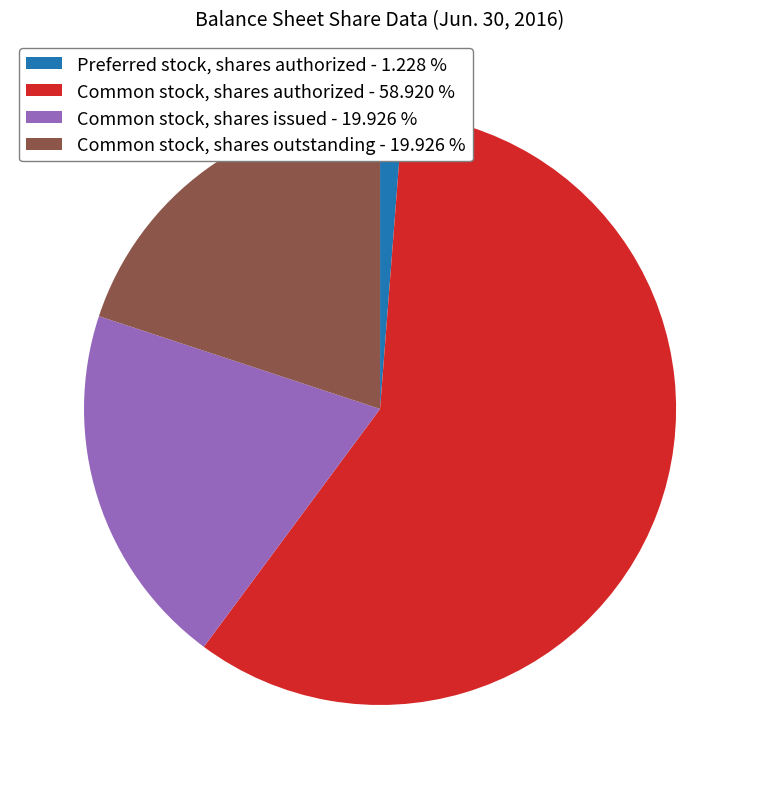

Does Common stock, shares authorized - 58.920 % account for over 50% of the chart?

Yes